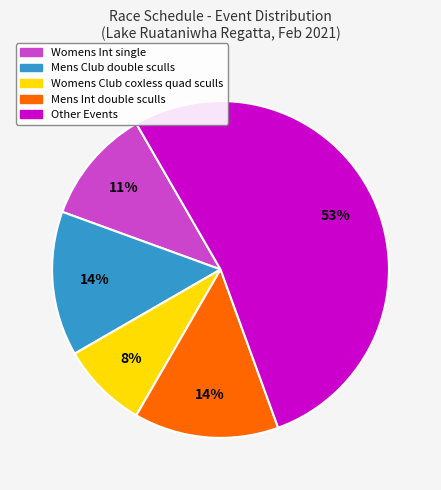

To the nearest percent, what is the average slice percentage?

20%